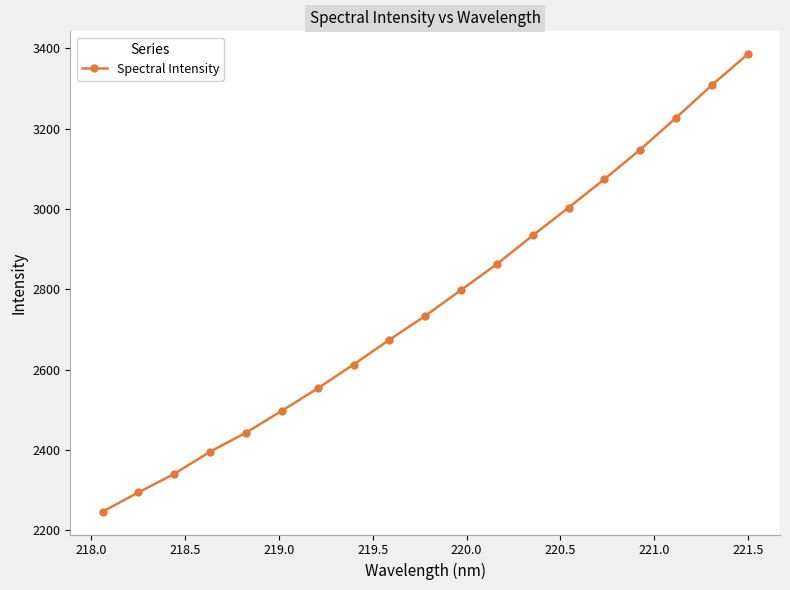

How many lines are shown in the chart?

1